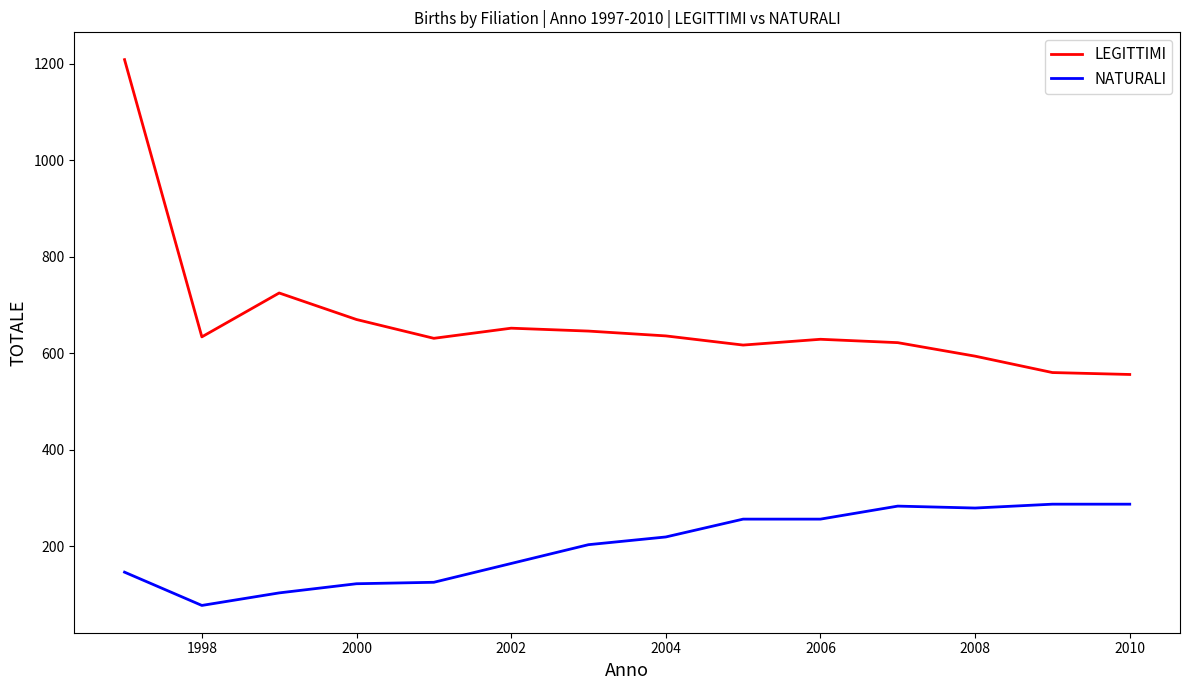

What is the sum of all LEGITTIMI values?

9381